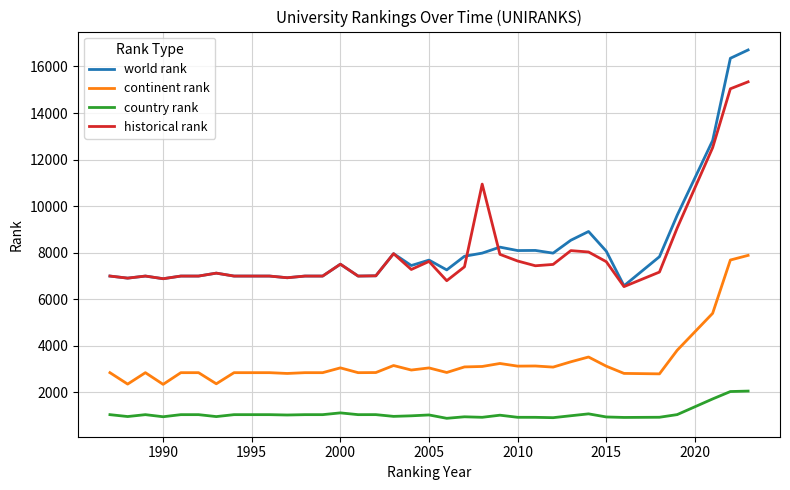

True or false: continent rank and country rank intersect in this chart.

False